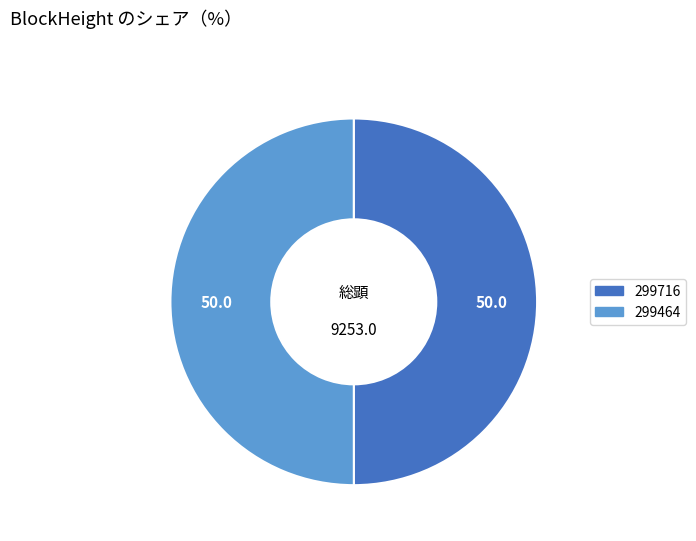

Approximately how many times larger is the value at 299716 compared to 299464?

1.0